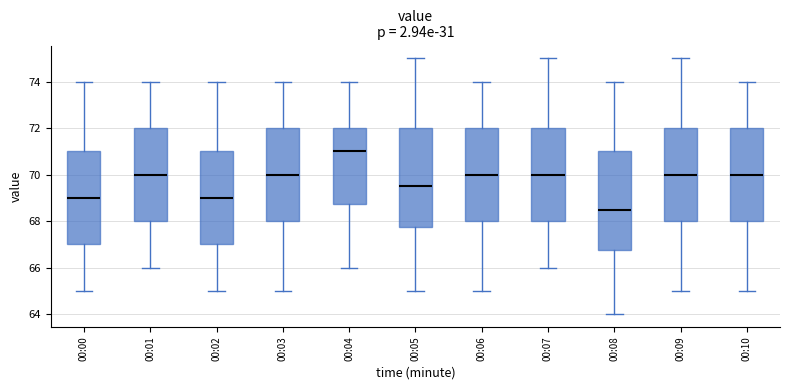

Where does the upper whisker of the box for 00:09 end on the y-axis? The values are not printed on the chart, so give them approximately, as read against the axis.

75.0